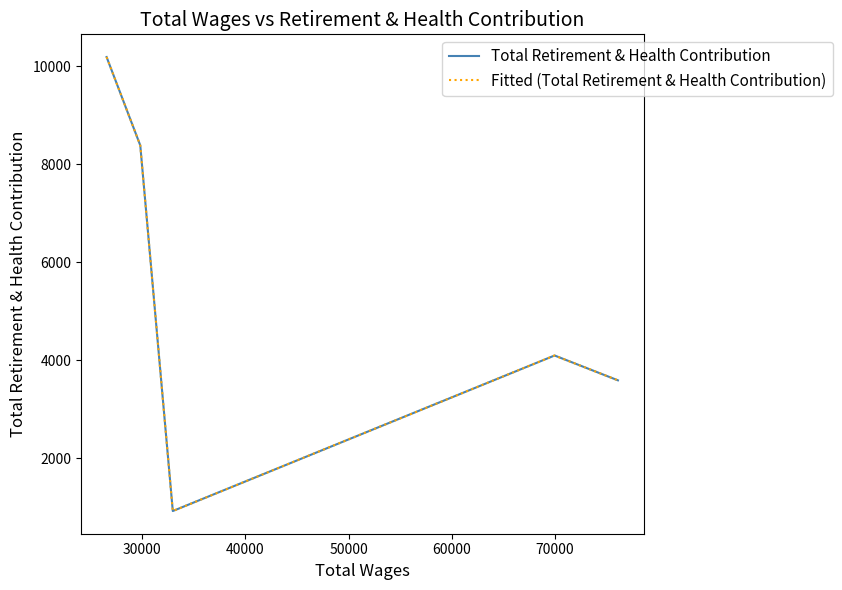

True or false: Fitted (Total Retirement & Health Contribution) has more than 2 points higher than both neighbors.

False